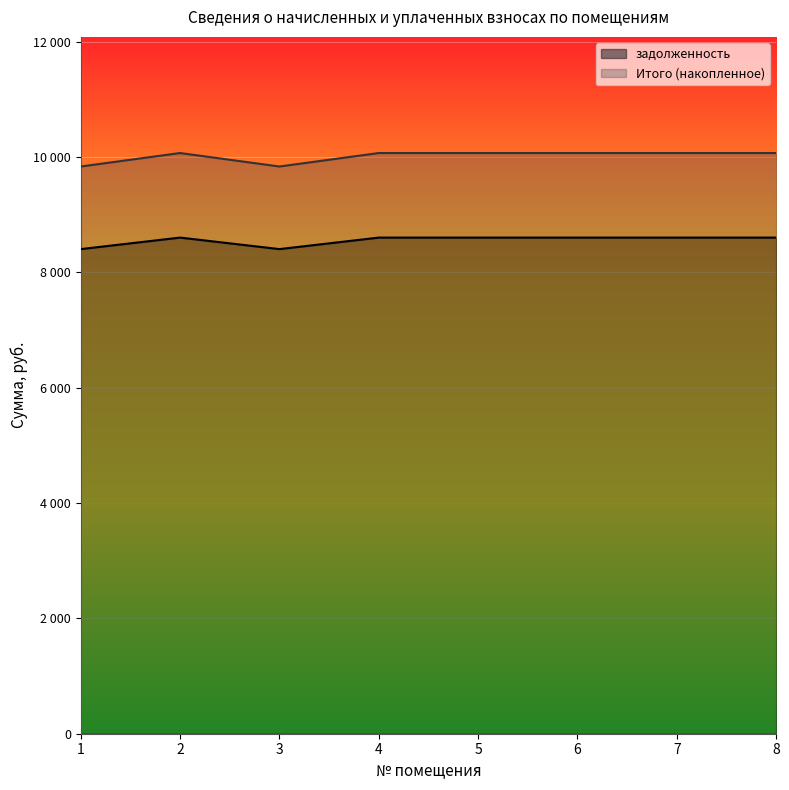

At how many categories does at least one series exceed 9680?

8